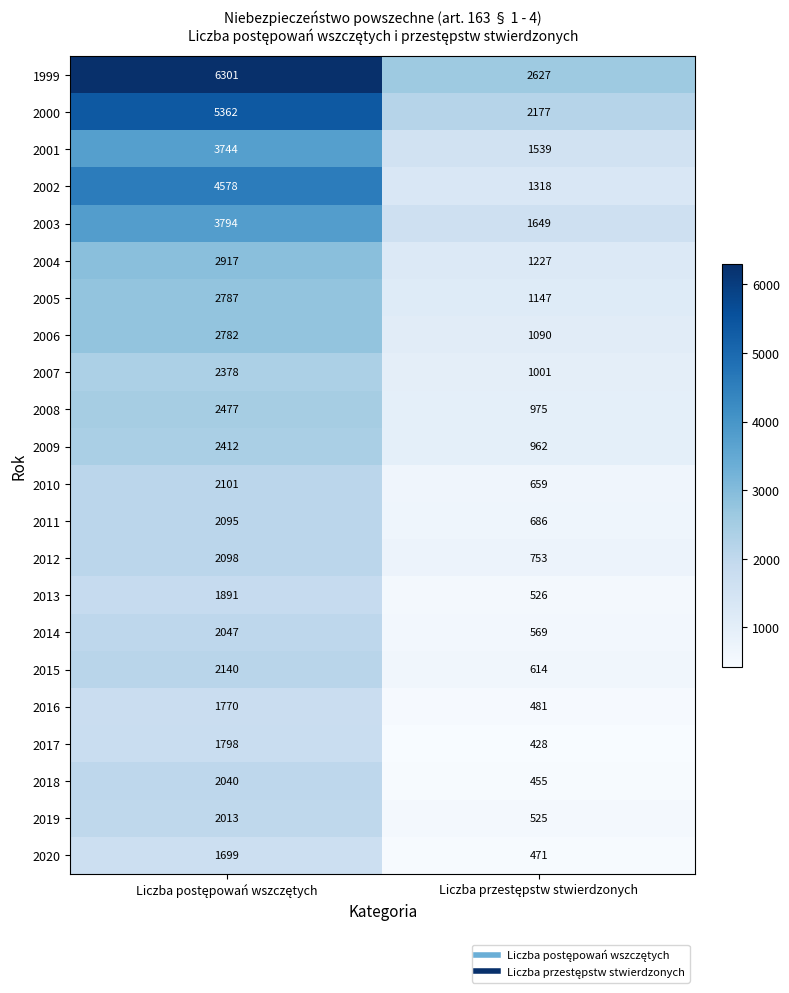

What is the maximum value shown in the chart?

6301